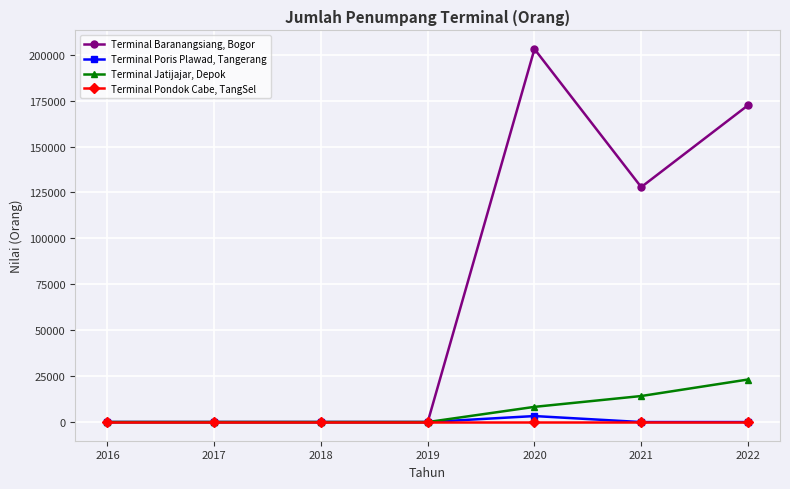

Which series has the largest total across all categories?

Terminal Baranangsiang, Bogor